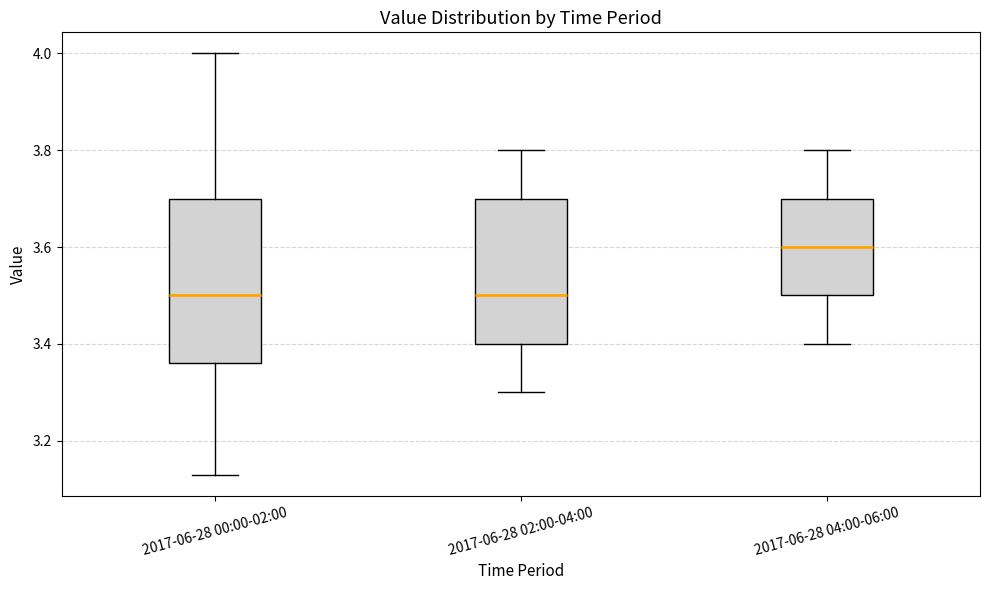

Where is the lower edge of the box for 2017-06-28 04:00-06:00 on the y-axis? The values are not printed on the chart, so give them approximately, as read against the axis.

3.50